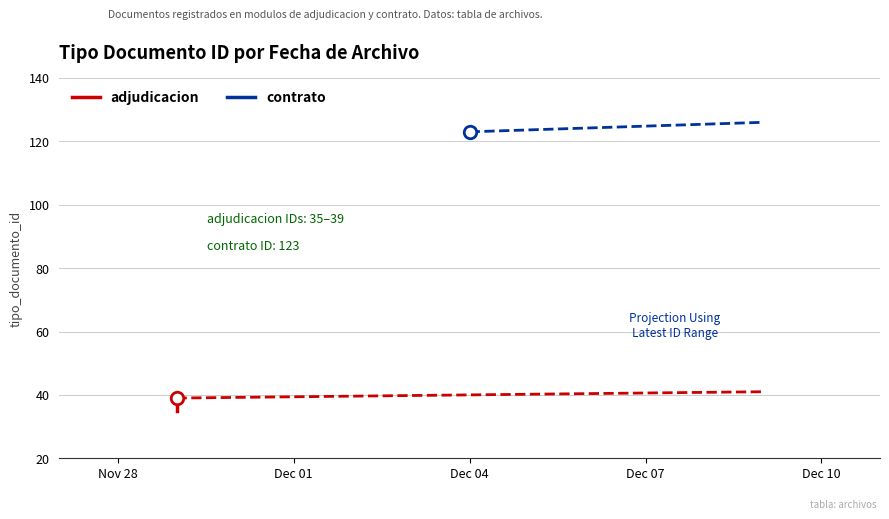

Rank the categories by value from lowest to highest.

Nov 28, Dec 01, Dec 04, Dec 07, Dec 10